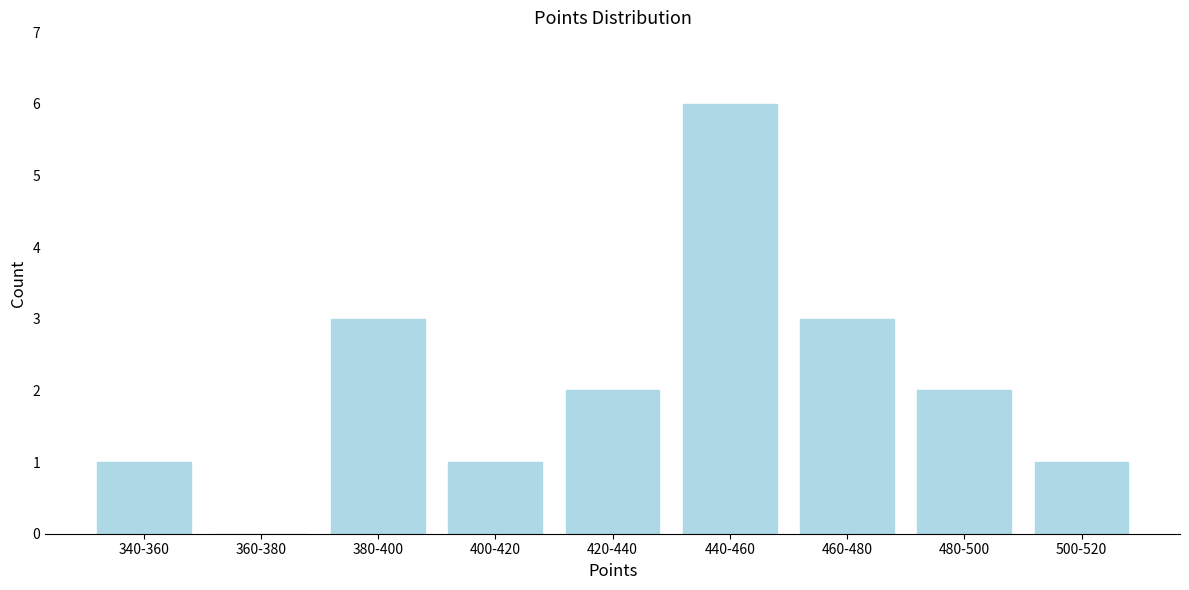

Reading left to right, list all the values displayed in this chart.

340-360=1	360-380=0	380-400=3	400-420=1	420-440=2	440-460=6	460-480=3	480-500=2	500-520=1